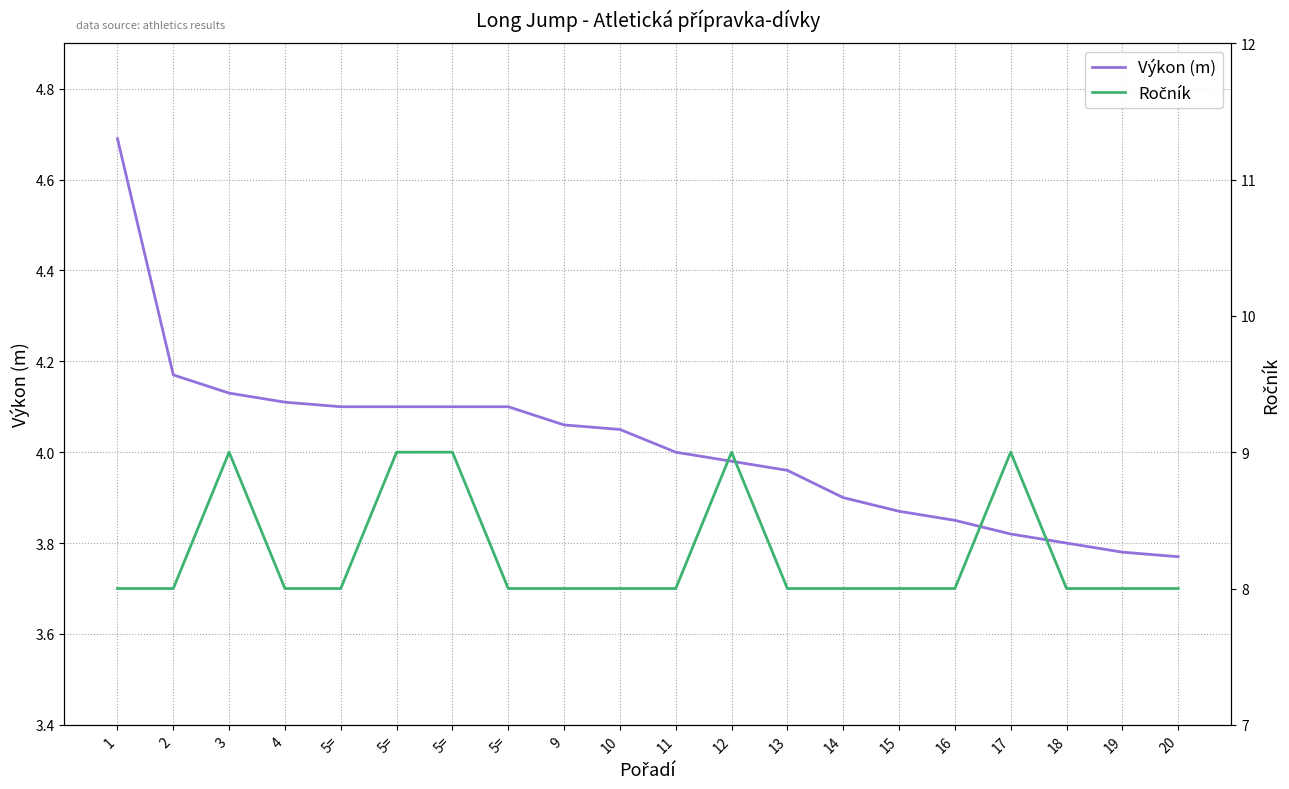

What is the difference between the second highest and second lowest values in the Výkon (m) series?

0.4